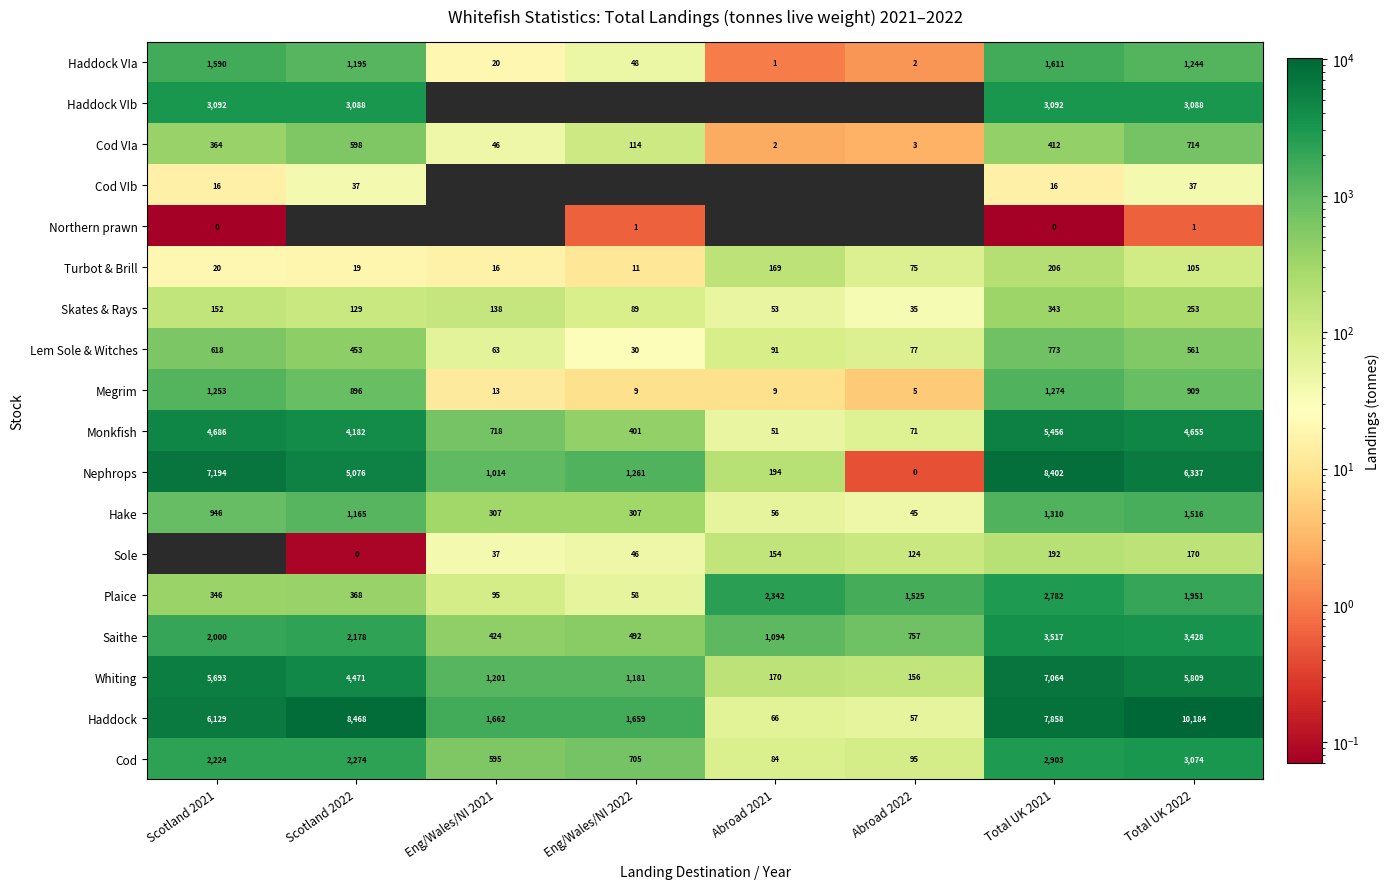

Where does the Plaice series first go above 1525?

Abroad 2021